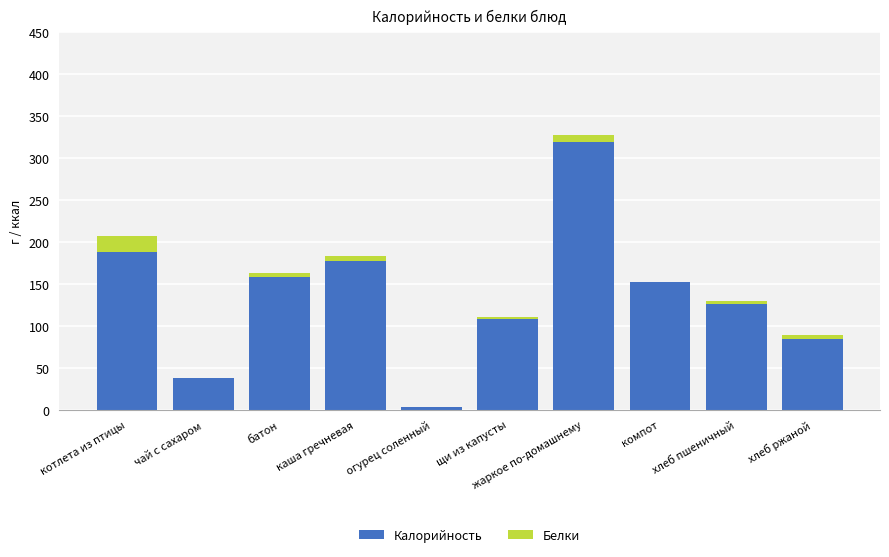

What is the maximum value for Калорийность?

319